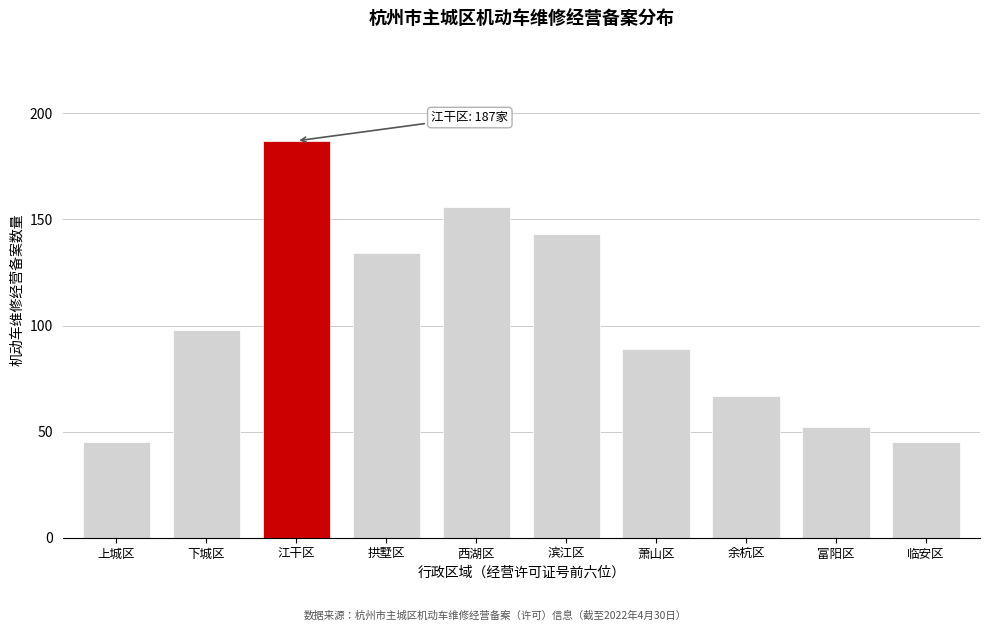

Reading left to right, extract all data points from this chart.

45	98	187	134	156	143	89	67	52	45